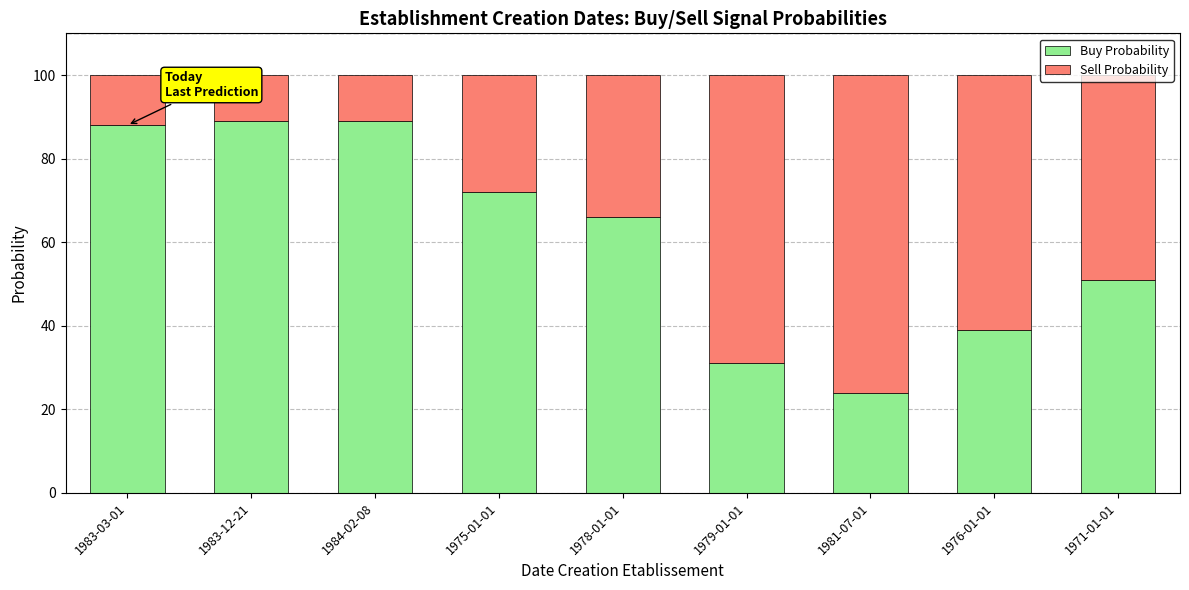

What is the maximum value for Buy Probability?

89